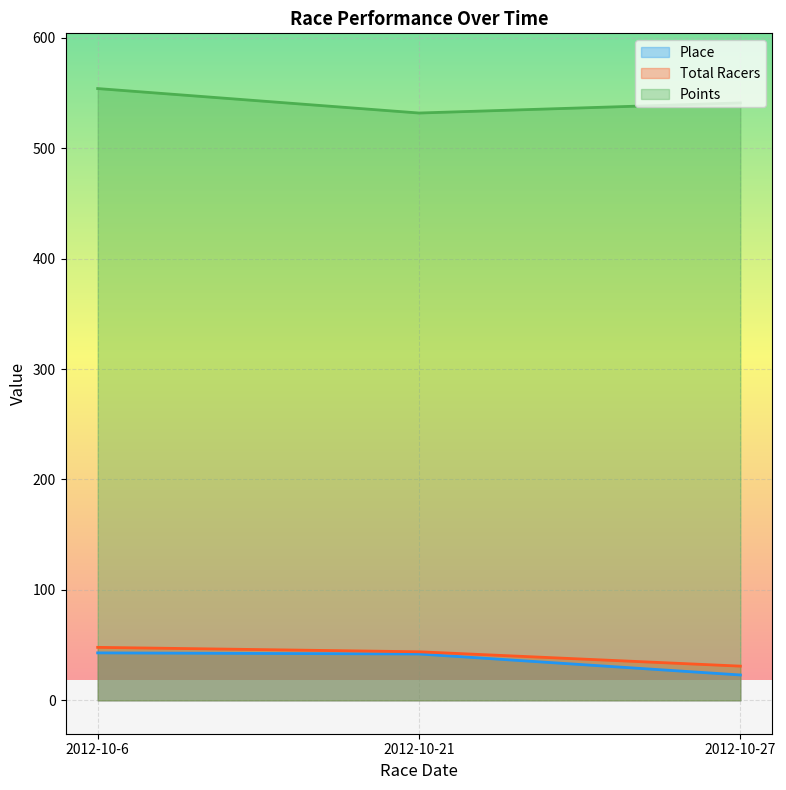

How many data points in Points are less than 540?

1